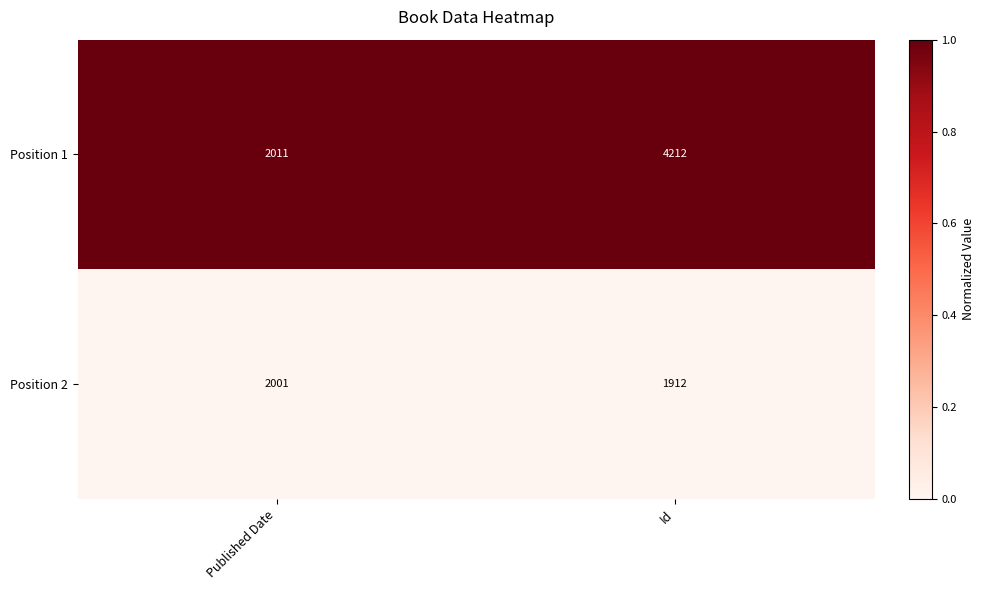

At Id, list the series in order from smallest to largest.

Position 2, Position 1